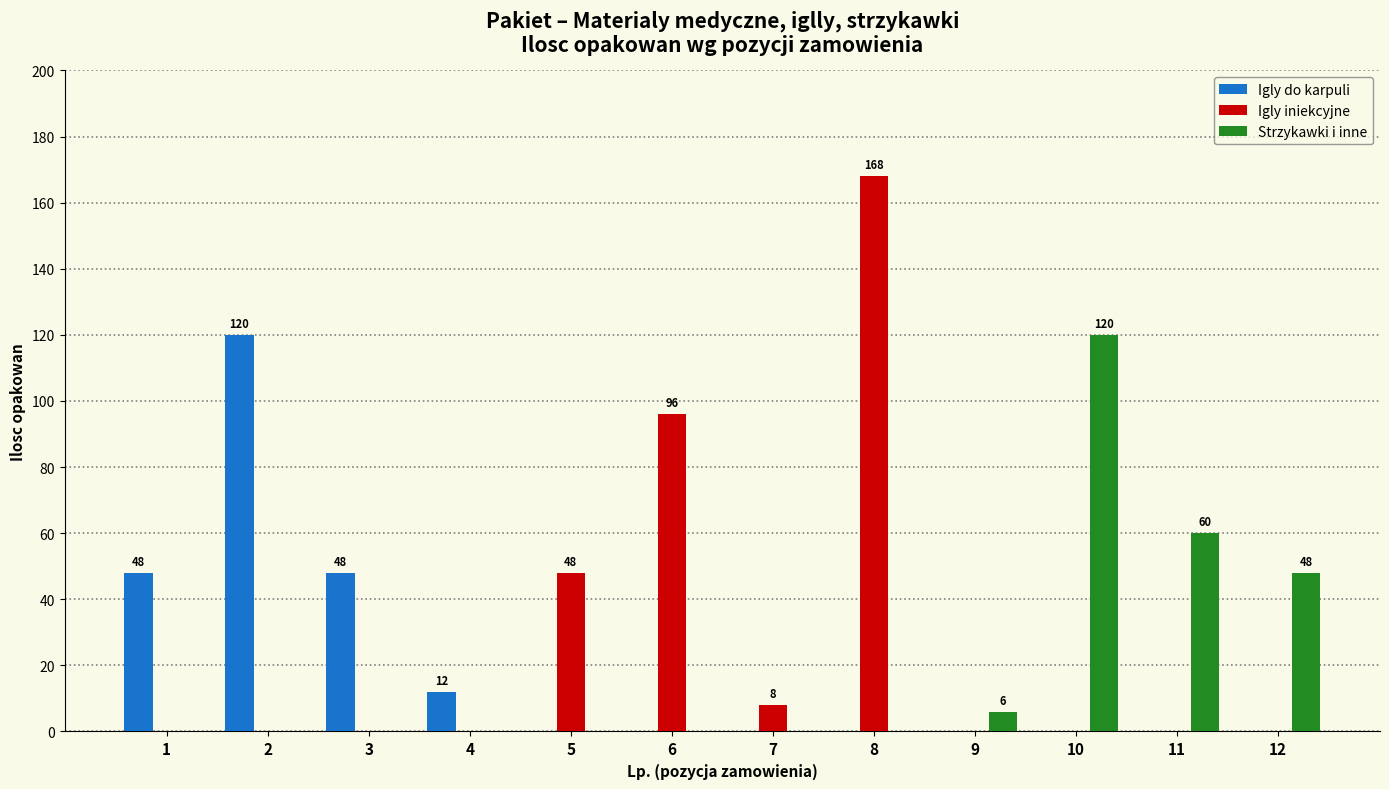

What is the highest value of the Igly iniekcyjne series?

168